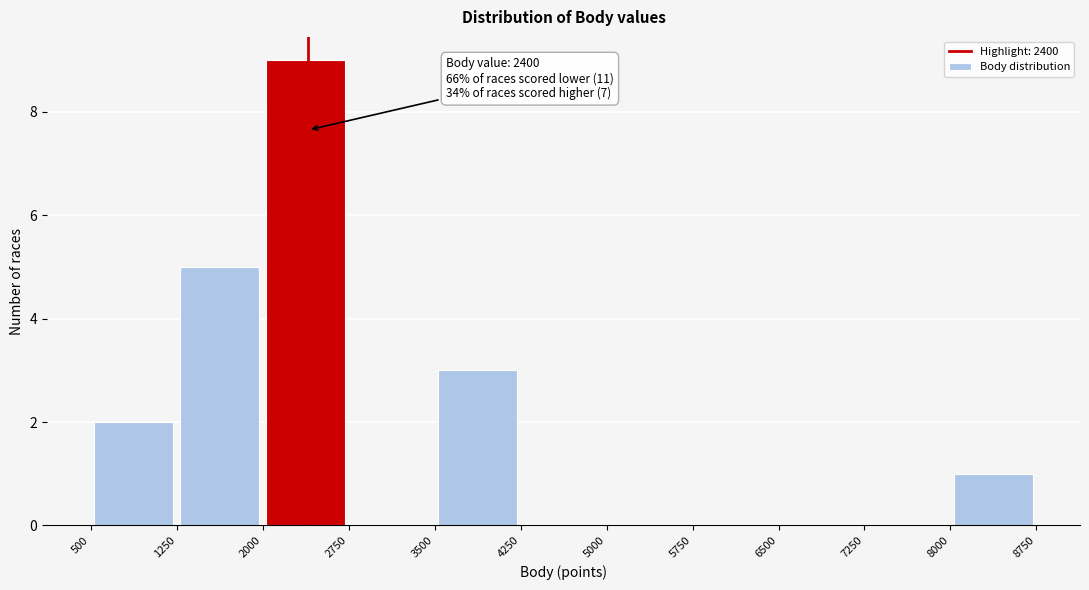

Over which range of the x-axis is the bar tallest?

2000 to 2750